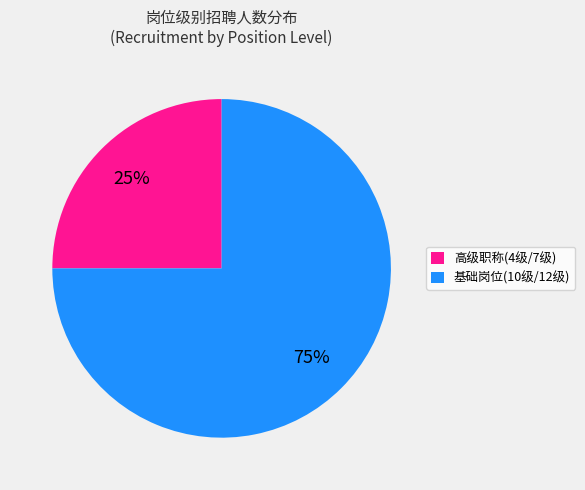

Is there a majority slice in this chart?

Yes